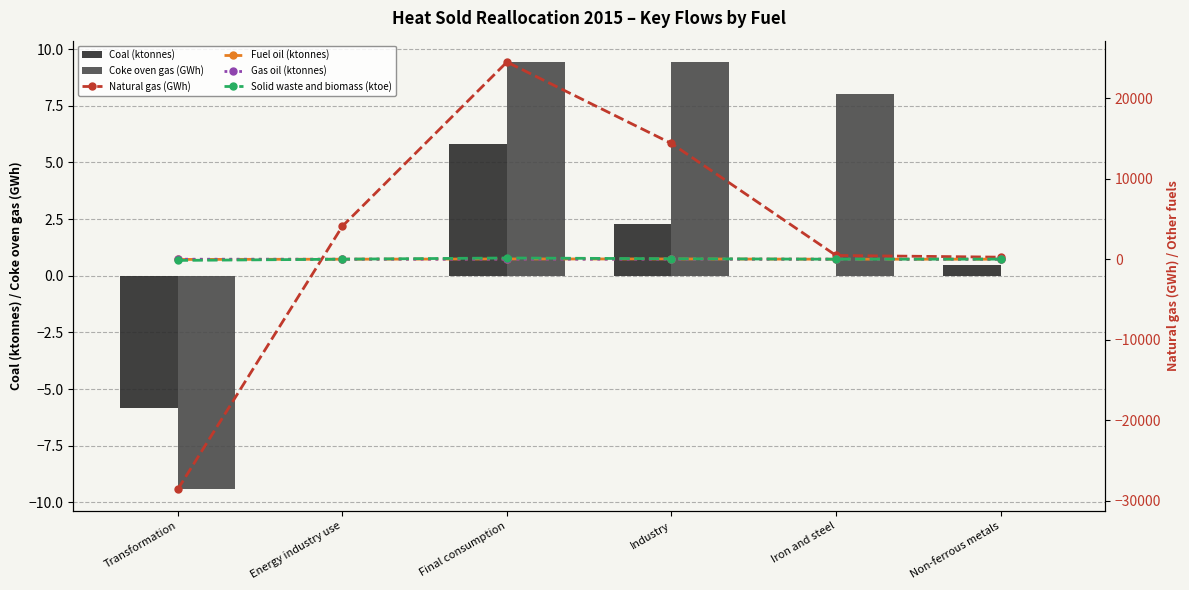

Between Non-ferrous metals and Iron and steel, which is larger?

Non-ferrous metals